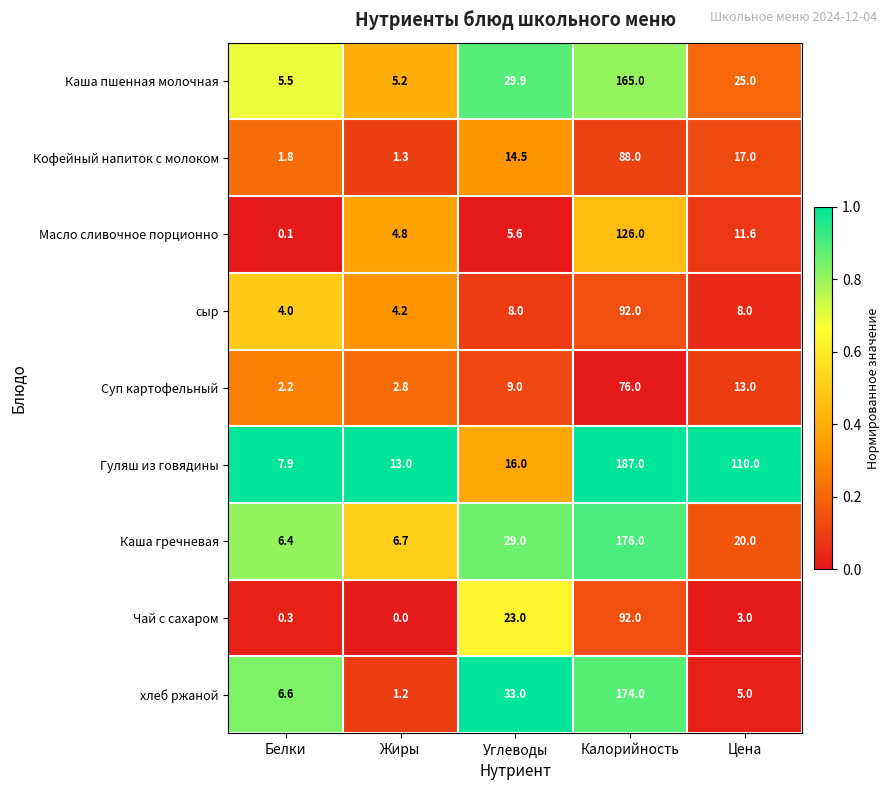

Where is Кофейный напиток с молоком nearest to the value 44?

Цена